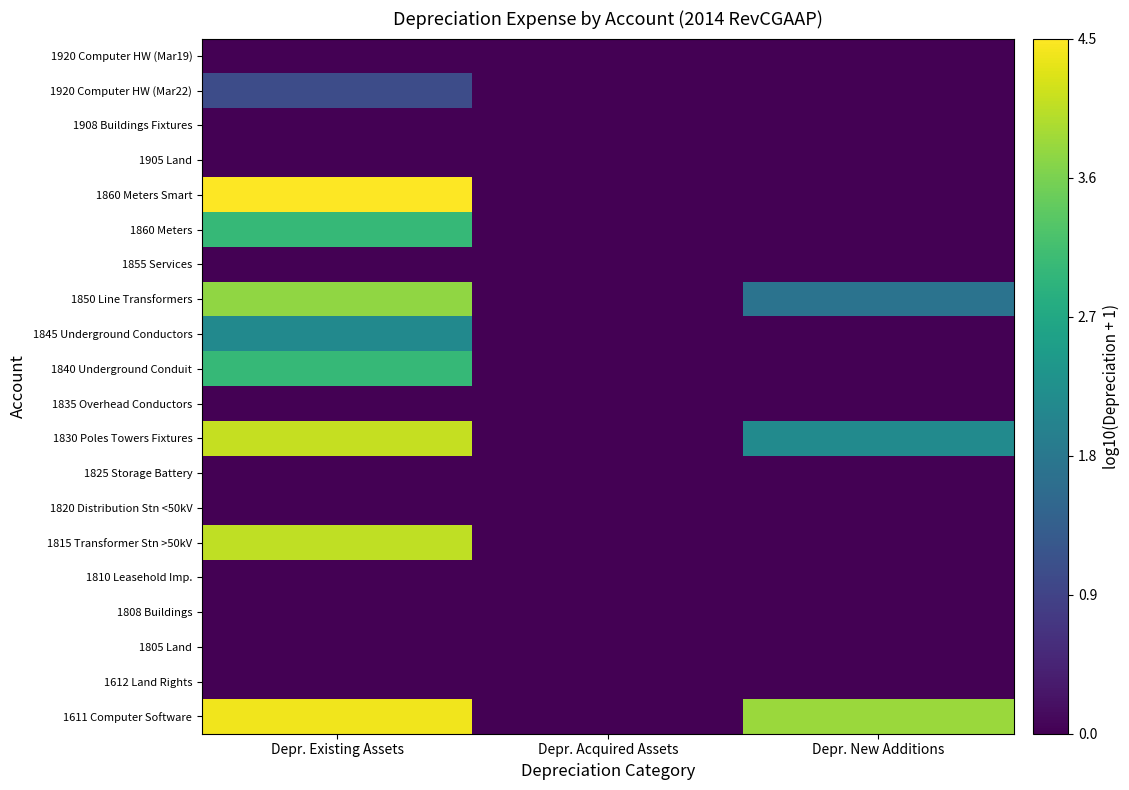

At how many categories does at least one series exceed 4?

1